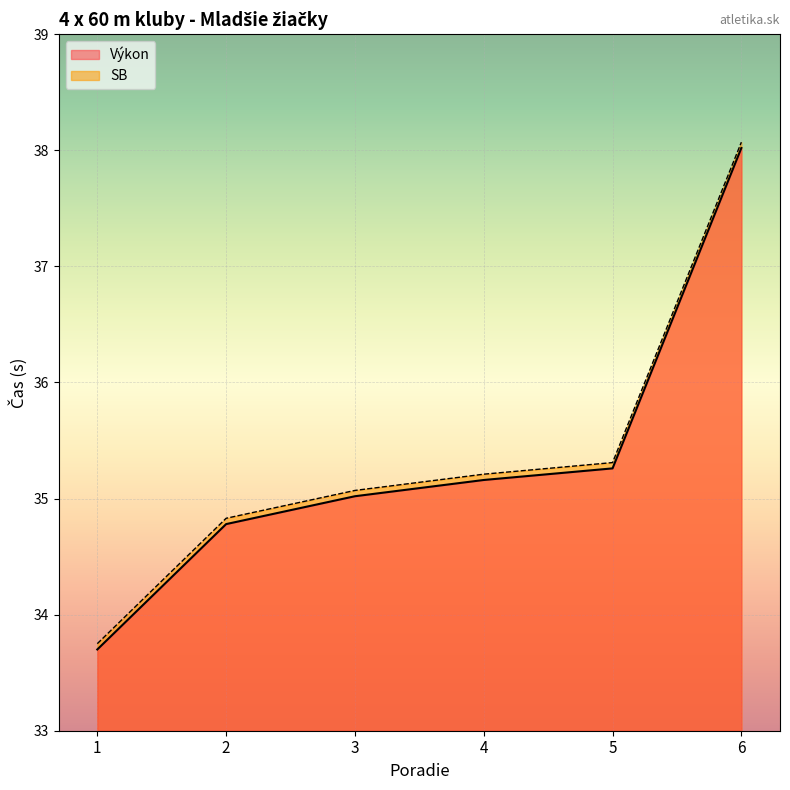

Which series changed the most between 4 and 6?

Výkon